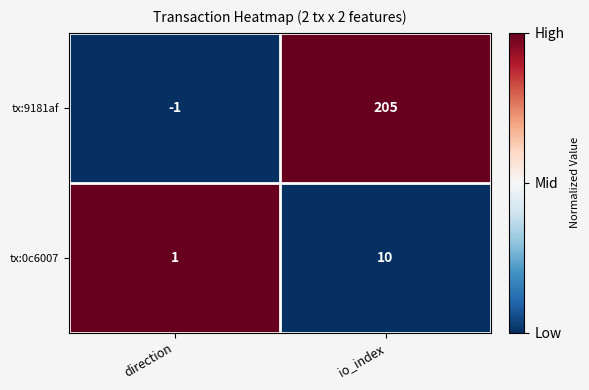

Reading left to right, extract all data points from this chart.

tx:9181af: -1	205
tx:0c6007: 1	10